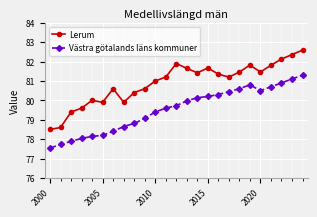

What is the lowest value of the Västra götalands läns kommuner series?

77.5